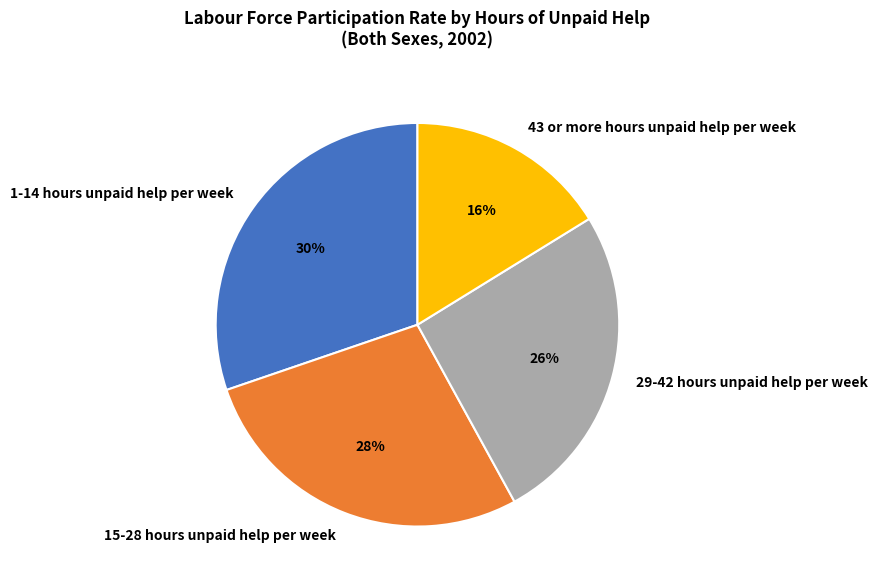

Which has a higher value, 15-28 hours unpaid help per week or 29-42 hours unpaid help per week?

15-28 hours unpaid help per week